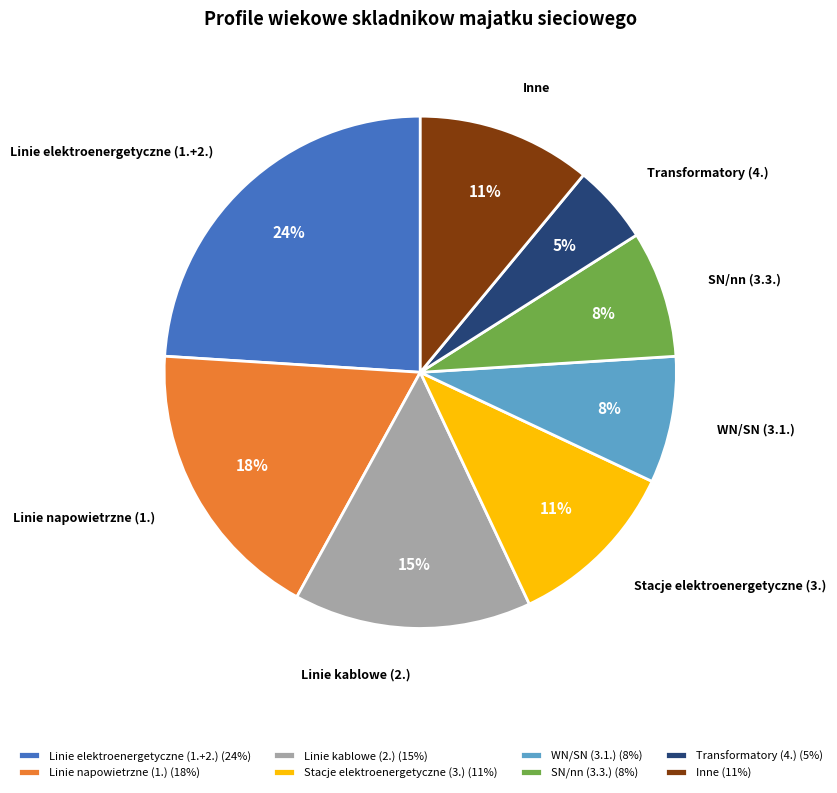

What is the smallest slice in the pie chart?

Transformatory (4.)